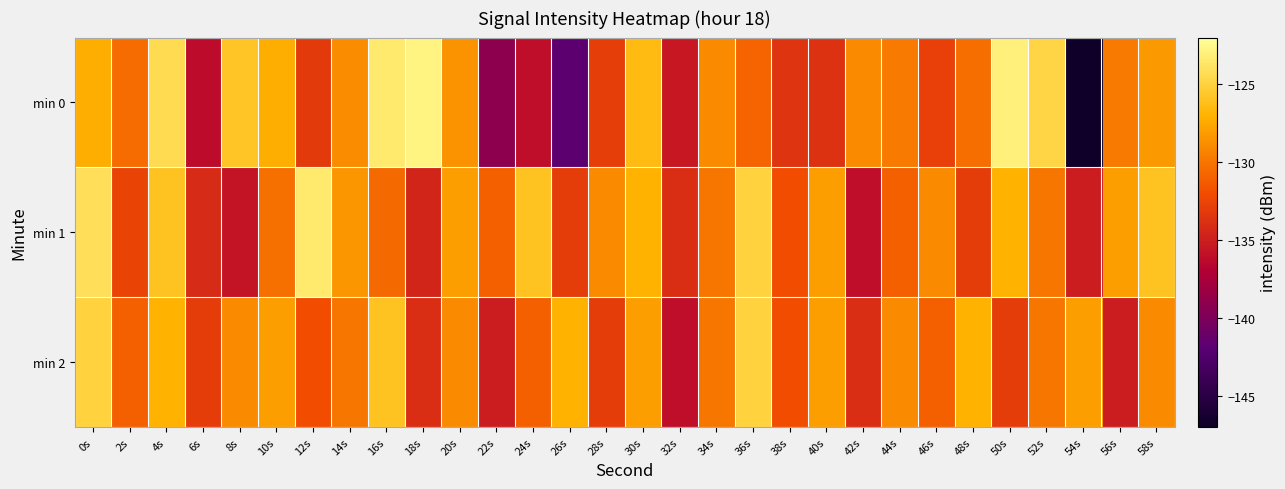

Which series has the largest range (max minus min)?

min 0